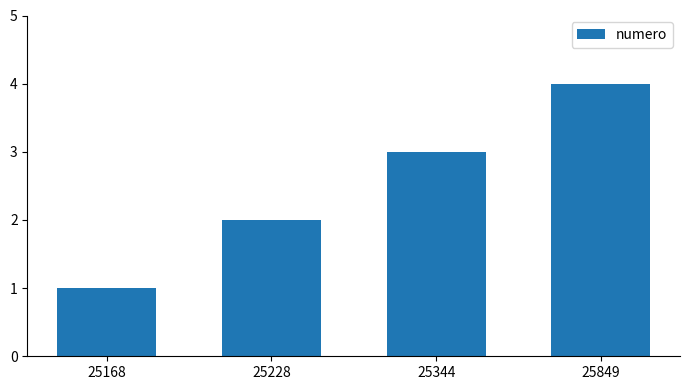

Are the bars grouped side by side (vs. stacked)?

No